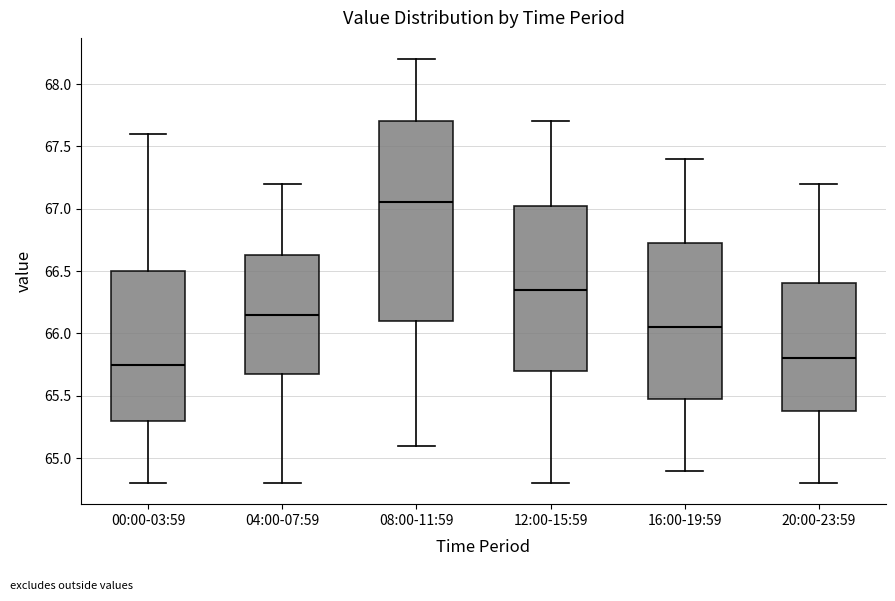

Reading left to right, read every box against the y-axis: the position of its median line, the range the box covers, and the ends of its whiskers. The values are not printed on the chart, so give them approximately, as read against the axis.

00:00-03:59: median 65.75, box 65.30 to 66.50, whiskers 64.80 to 67.60
04:00-07:59: median 66.15, box 65.70 to 66.65, whiskers 64.80 to 67.20
08:00-11:59: median 67.05, box 66.10 to 67.70, whiskers 65.10 to 68.20
12:00-15:59: median 66.35, box 65.70 to 67.05, whiskers 64.80 to 67.70
16:00-19:59: median 66.05, box 65.50 to 66.75, whiskers 64.90 to 67.40
20:00-23:59: median 65.80, box 65.40 to 66.40, whiskers 64.80 to 67.20